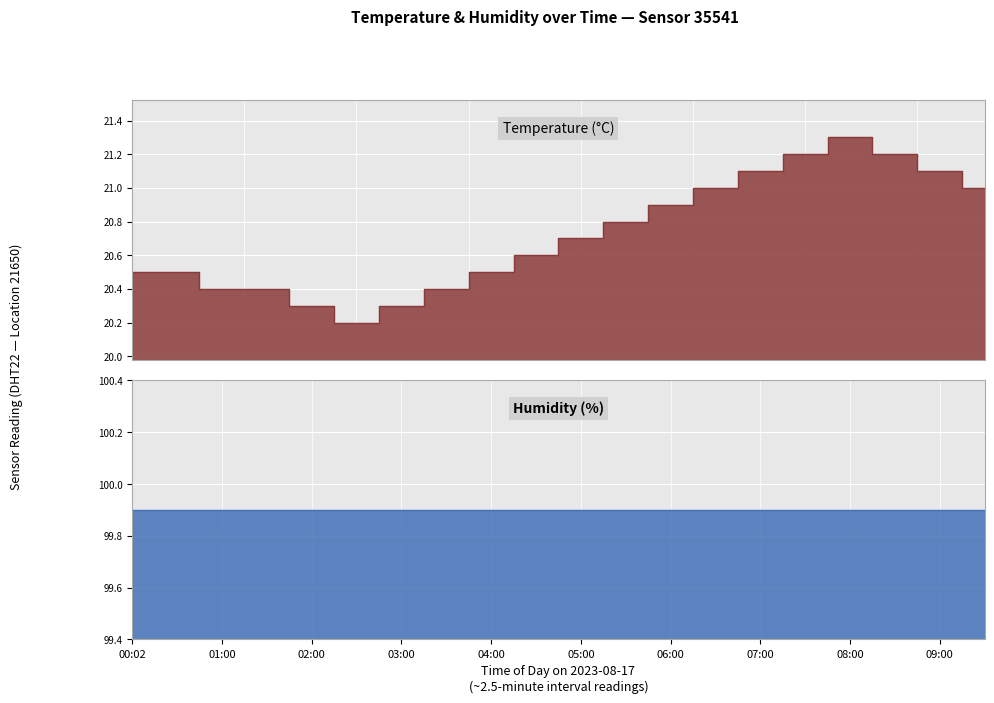

What is the value of the Humidity (%)_line point at the 6th from the left?

99.9